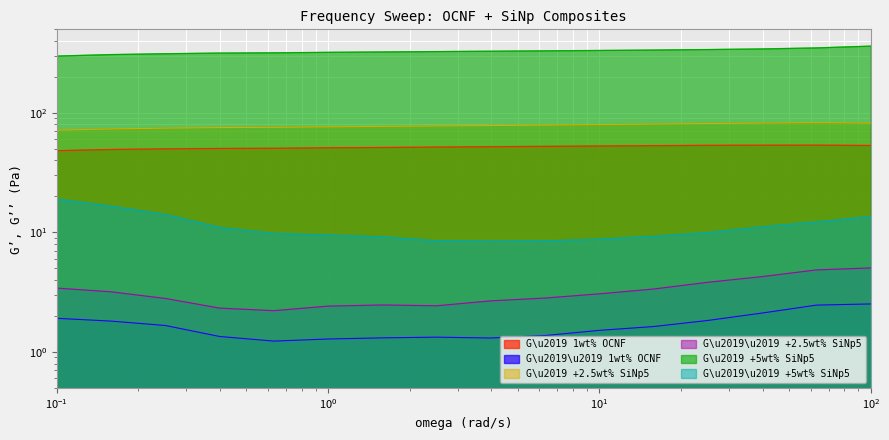

What is the value of the G\u2019 1wt% OCNF point at the 3rd from the left?

50.0